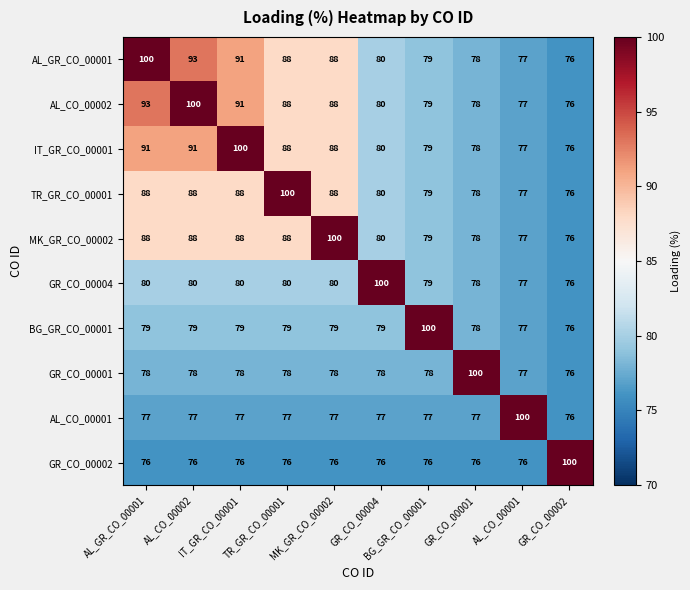

What is the greatest value displayed?

100